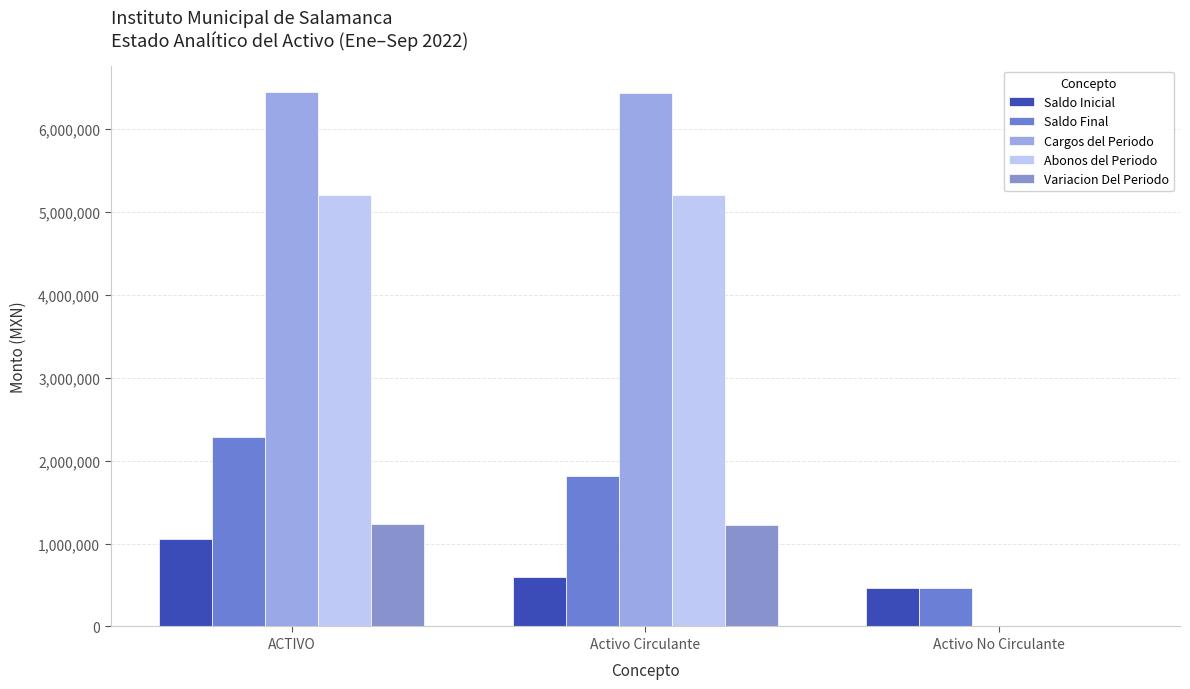

How many groups of bars are there?

3